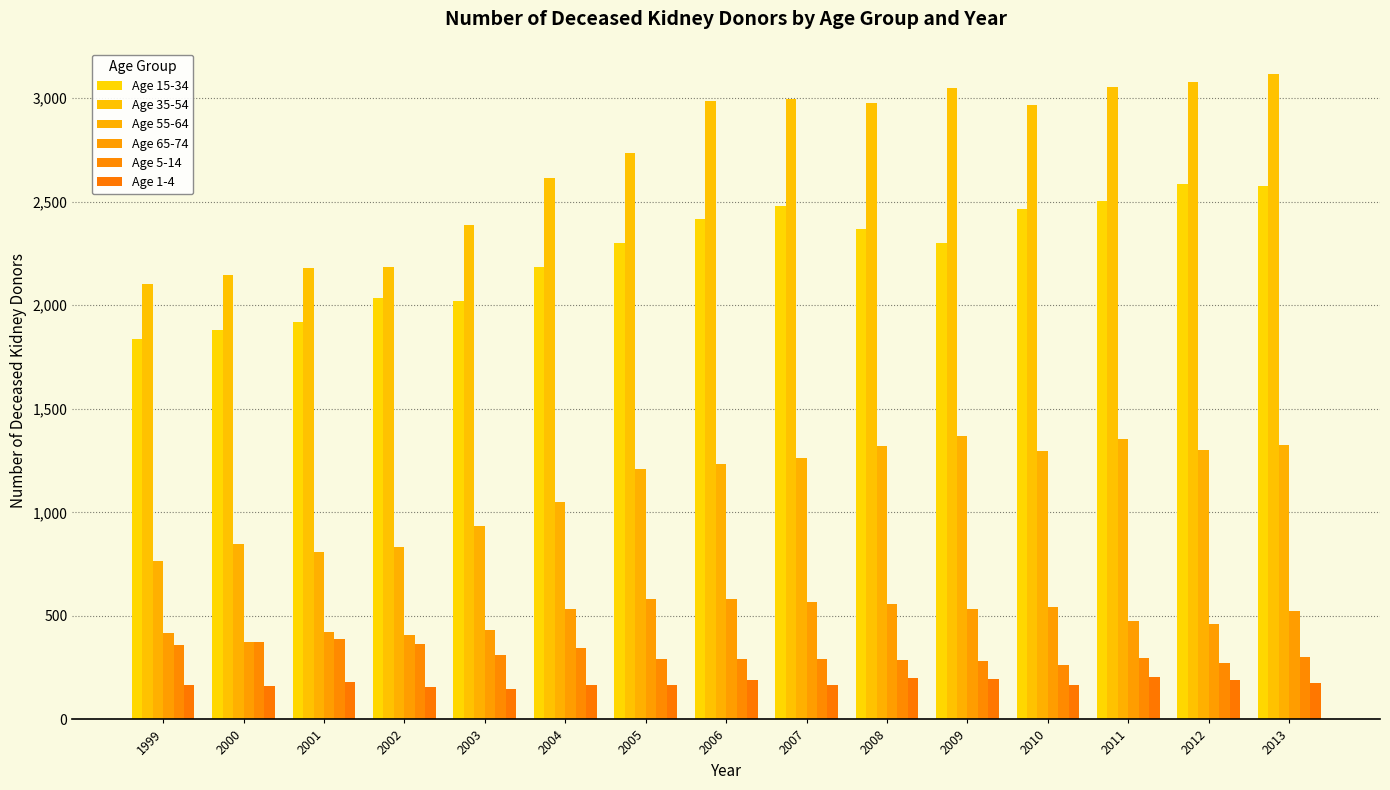

At which category is the sum across all series the highest?

2013